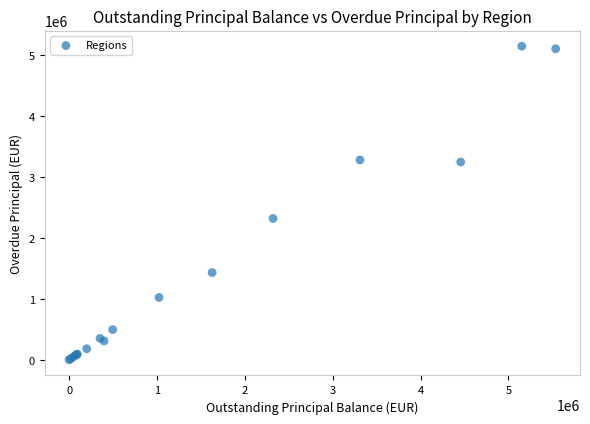

What Y value in the scatter plot is closest to 2576608?

2321570.2